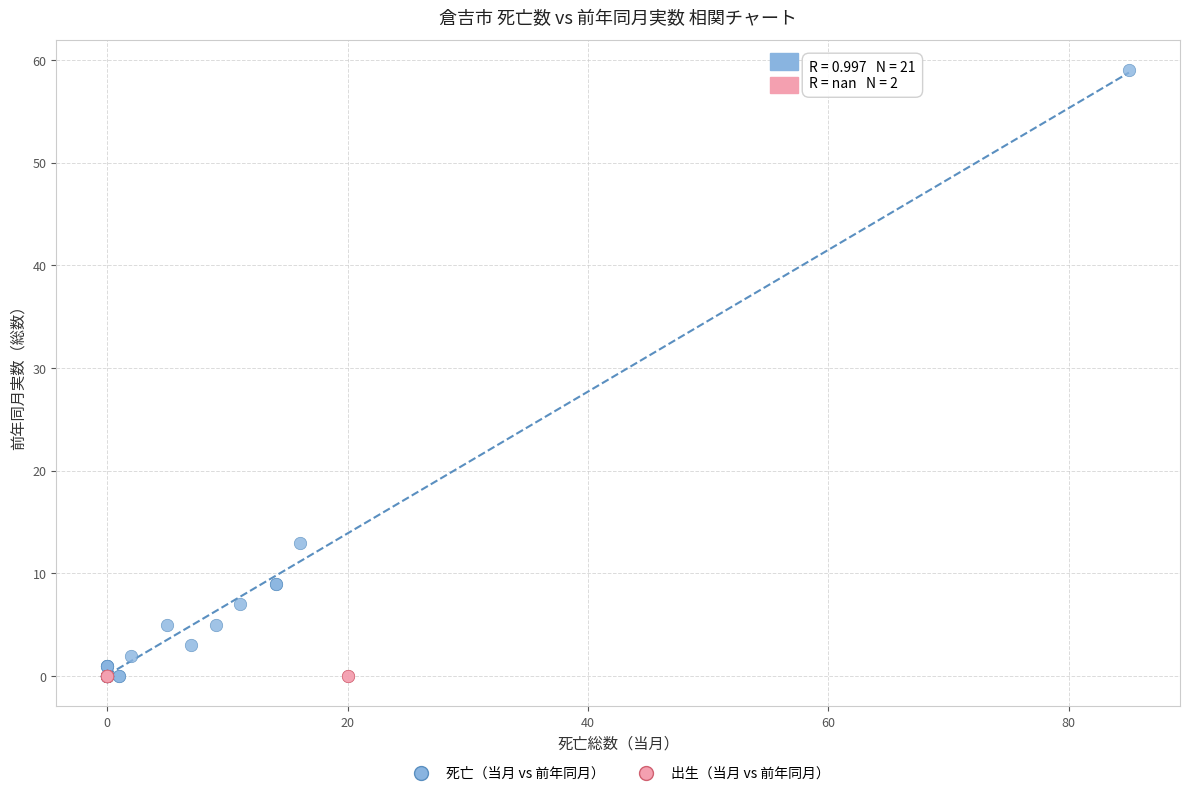

Which series contains the highest Y value?

死亡（当月 vs 前年同月）